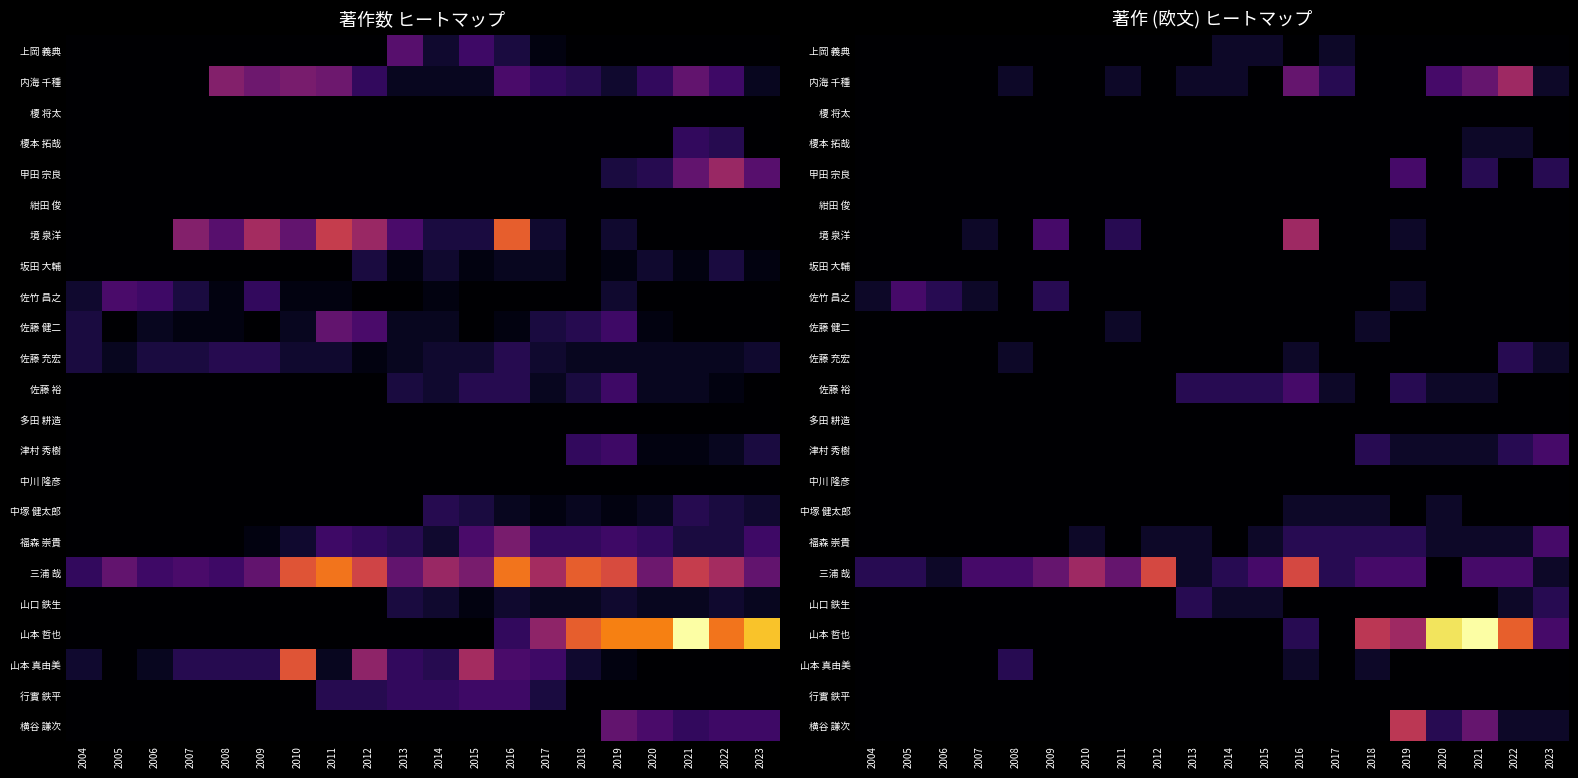

At how many categories does at least one series exceed 1?

20